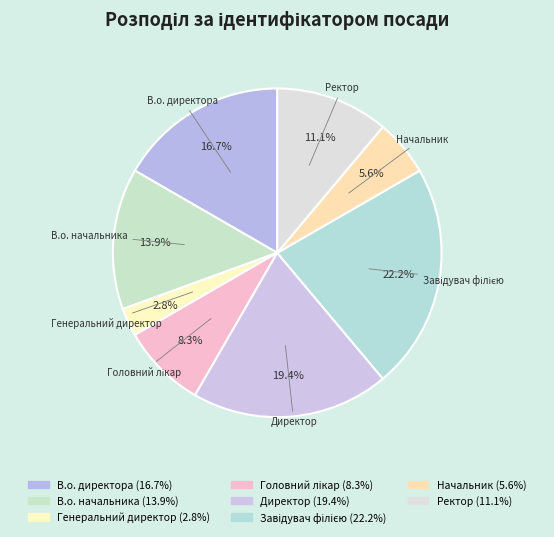

Is the sum of В.о. начальника and Начальник greater than half?

No